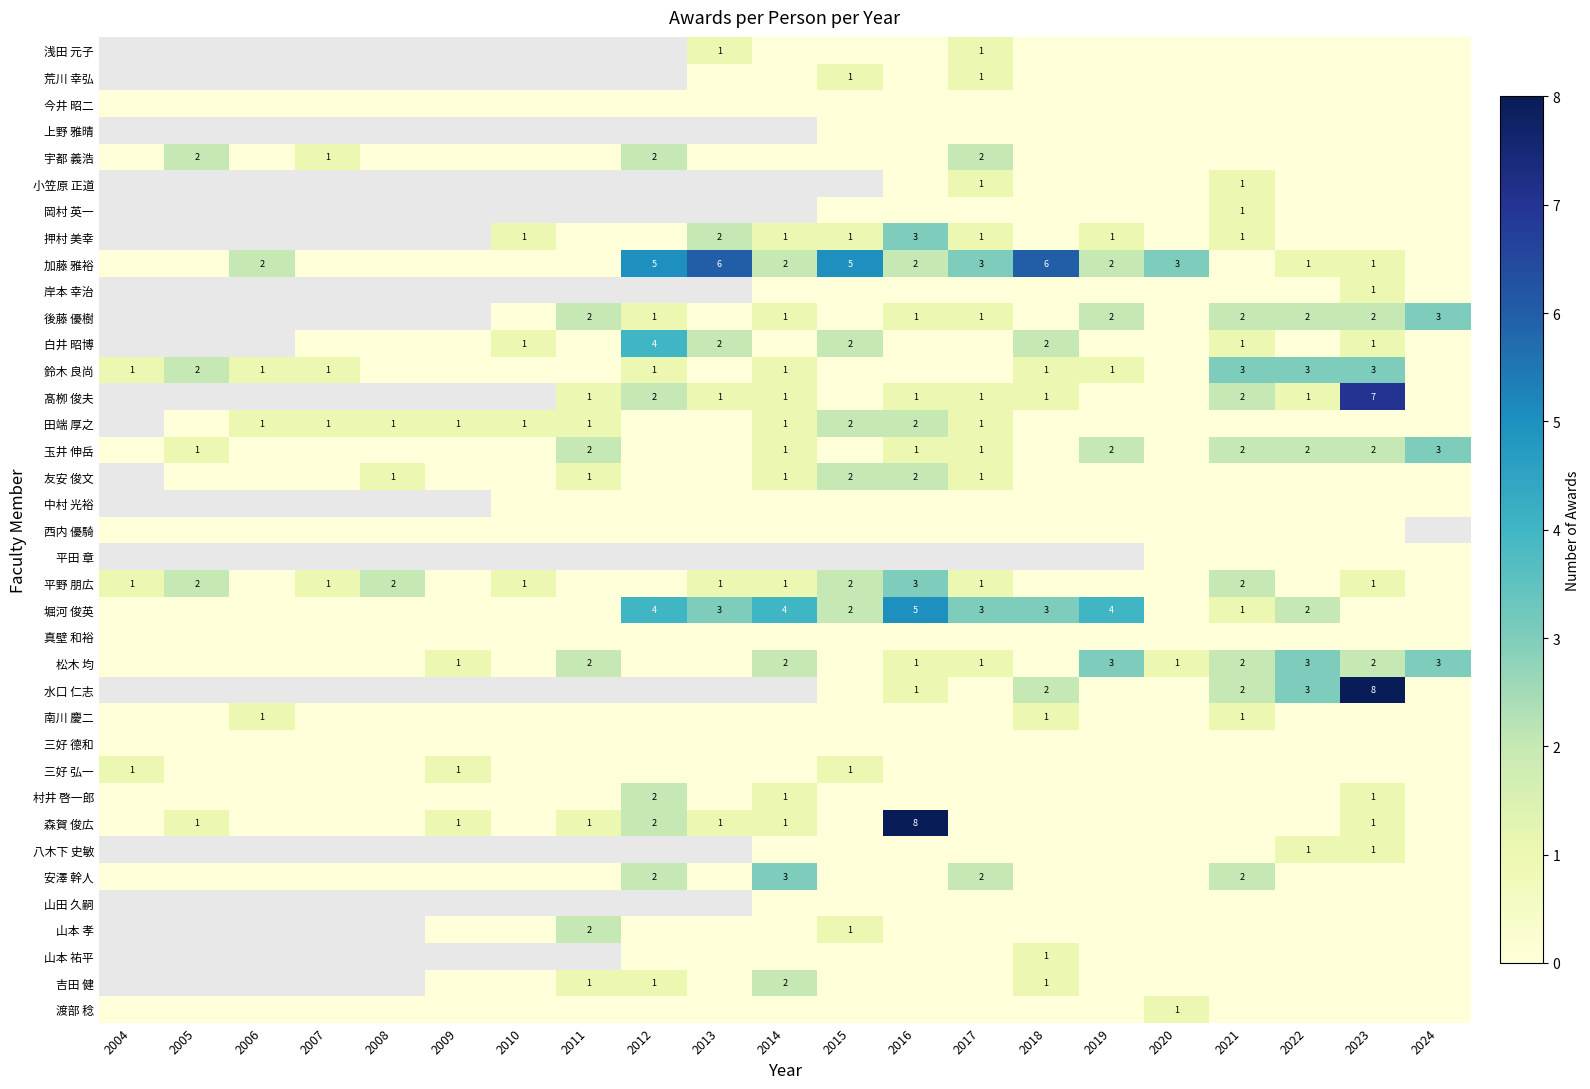

What is the maximum value shown in the chart?

8.0